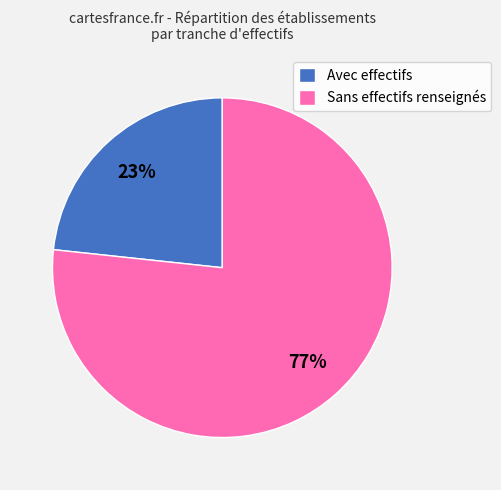

What is the majority slice?

Sans effectifs renseignés